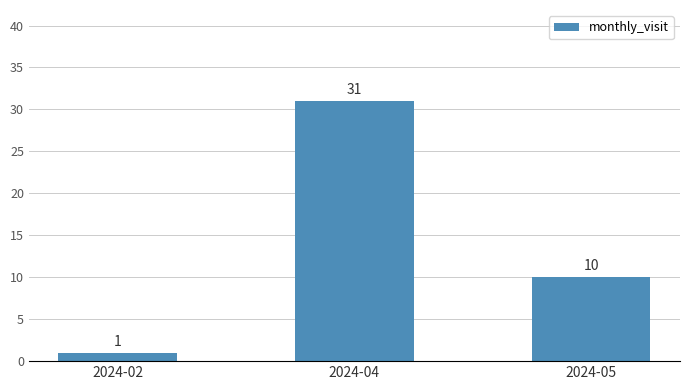

Rank the categories by value from highest to lowest.

2024-04, 2024-05, 2024-02